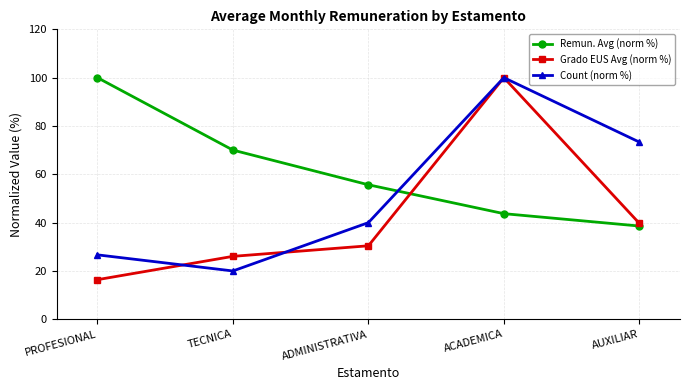

What is the label of the 5th point from the left?

AUXILIAR